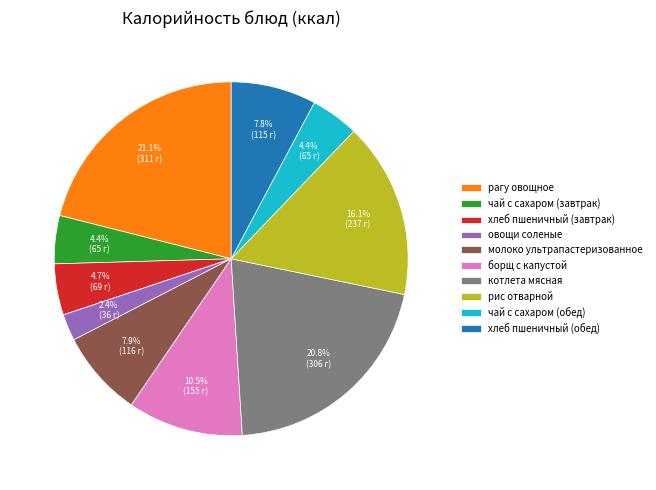

The котлета мясная slice represents 8% of the pie. True or false?

False